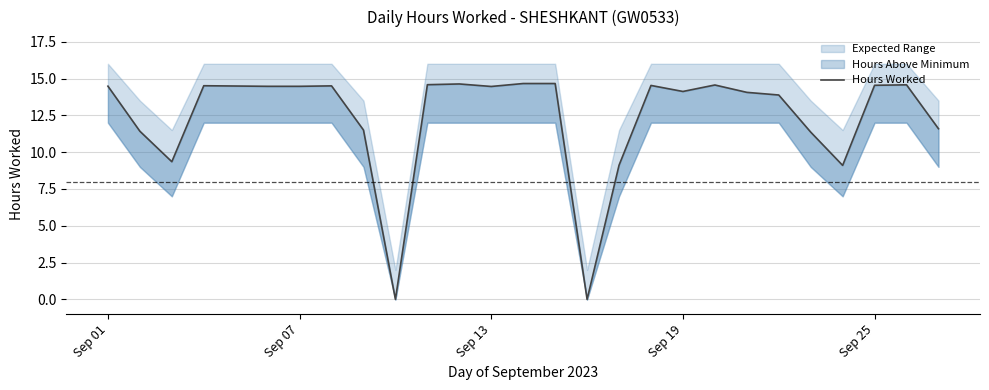

True or false: the data has more than 0 interior local peaks.

True